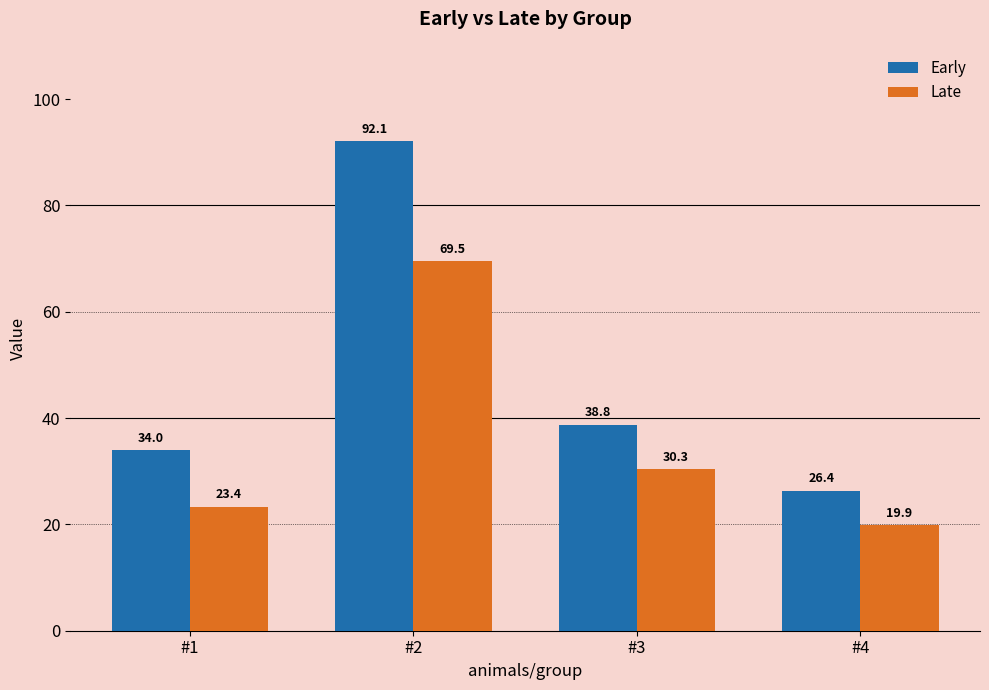

List the series in order of their overall mean, lowest first.

Late, Early